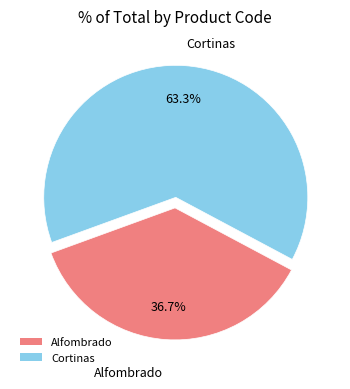

To the nearest percent, what is the difference between the Cortinas and Alfombrado slice percentages?

27%